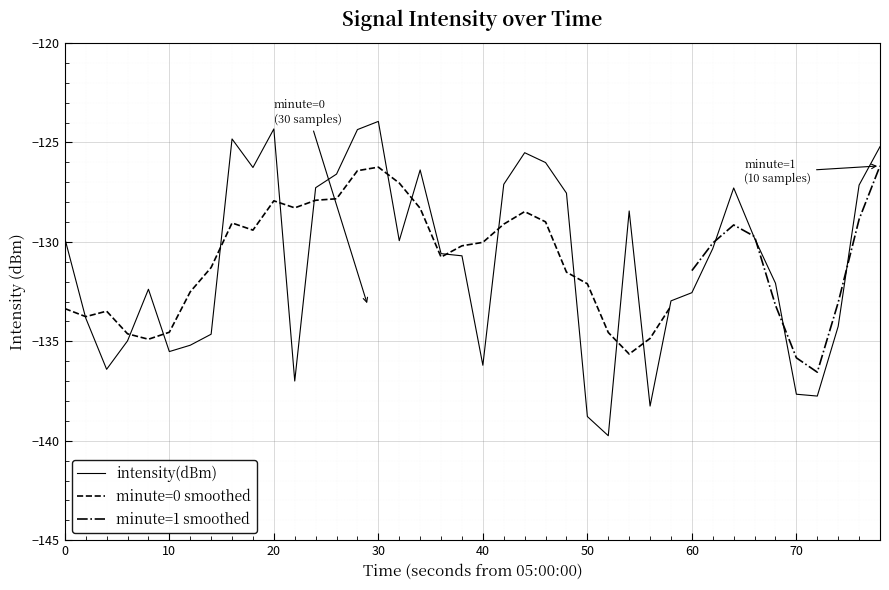

The intensity(dBm) series shows -56.3 at 0. True or false?

False